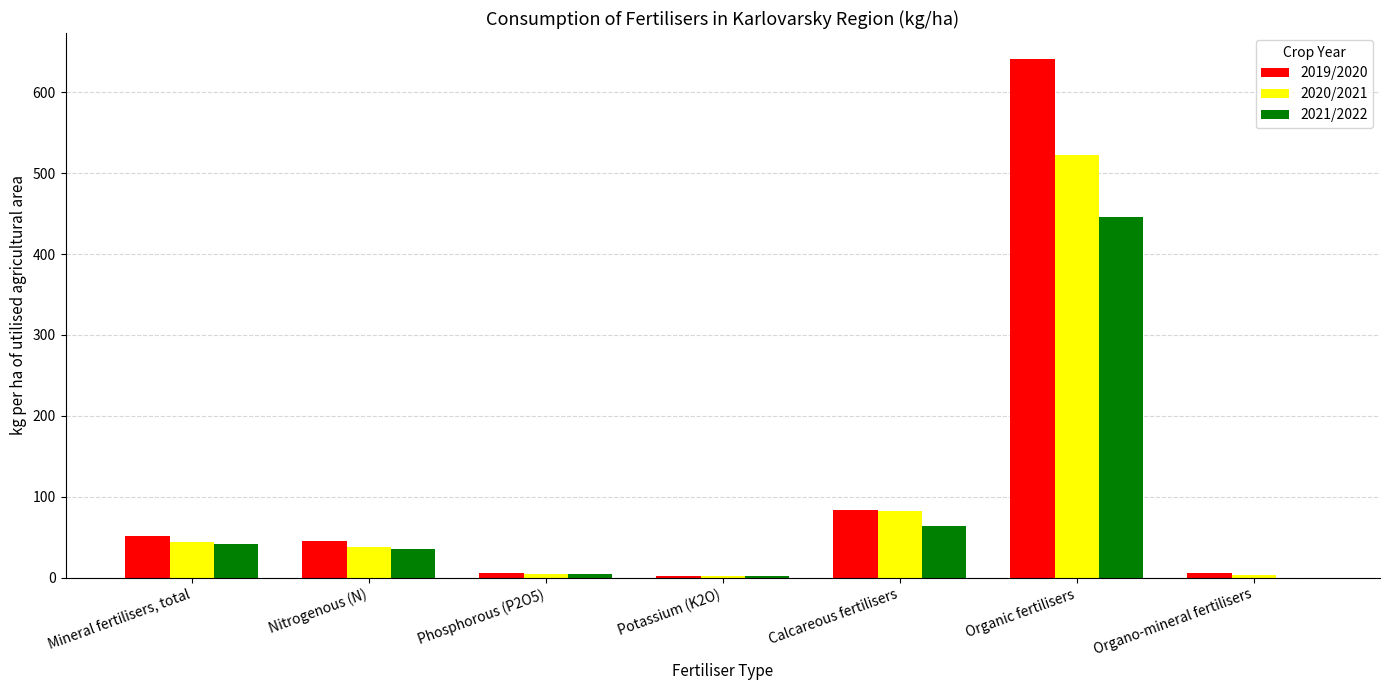

What is the sum of all 2019/2020 values?

833.3